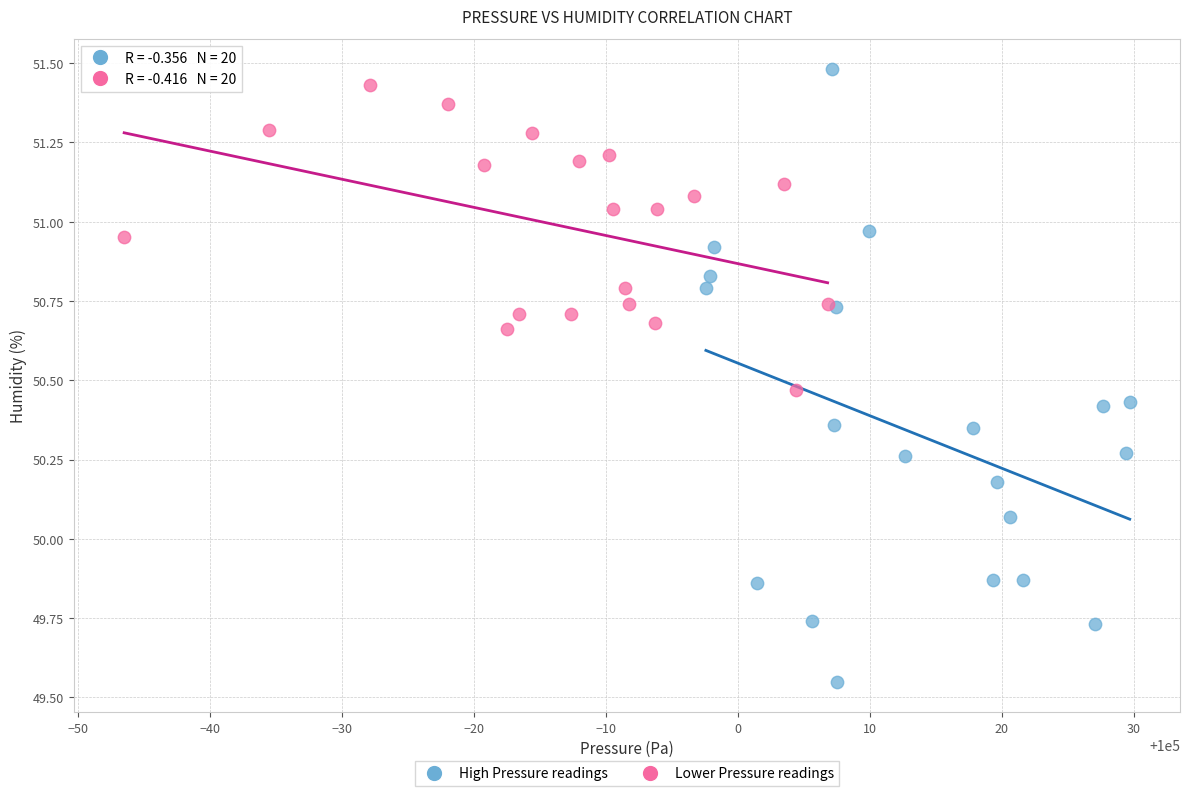

Which series has the largest Y range (max minus min)?

High Pressure readings